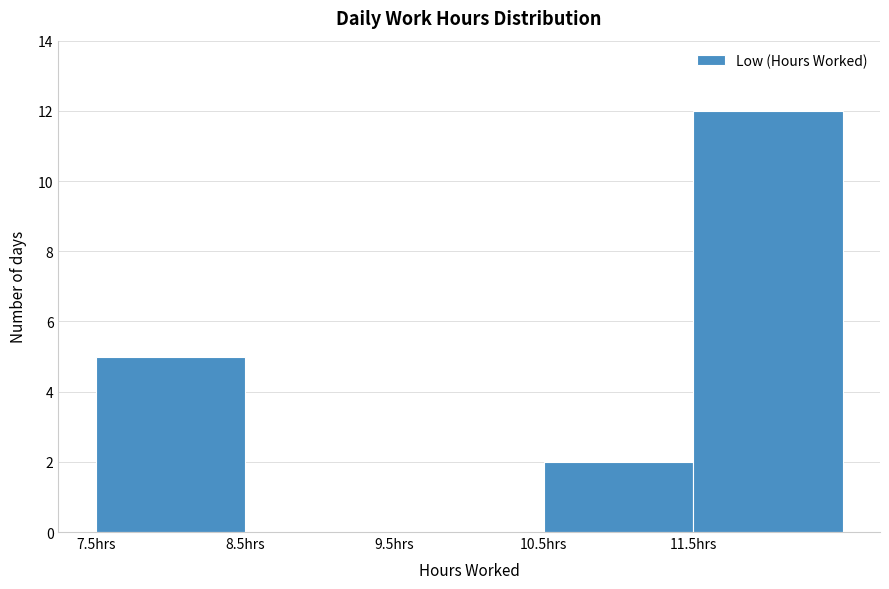

What is the height of the bar covering 10.5 to 11.5 on the x-axis? The values are not printed on the chart, so give them approximately, as read against the axis.

2